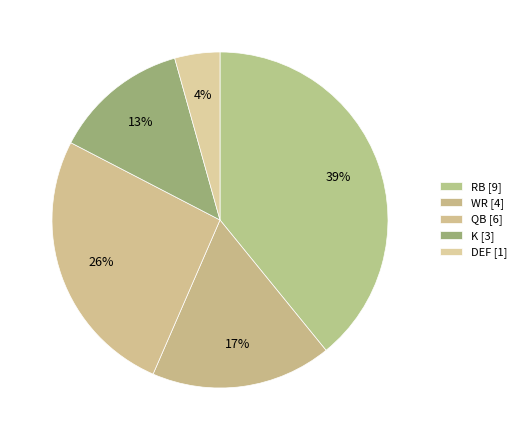

Count the number of slices in the pie.

5